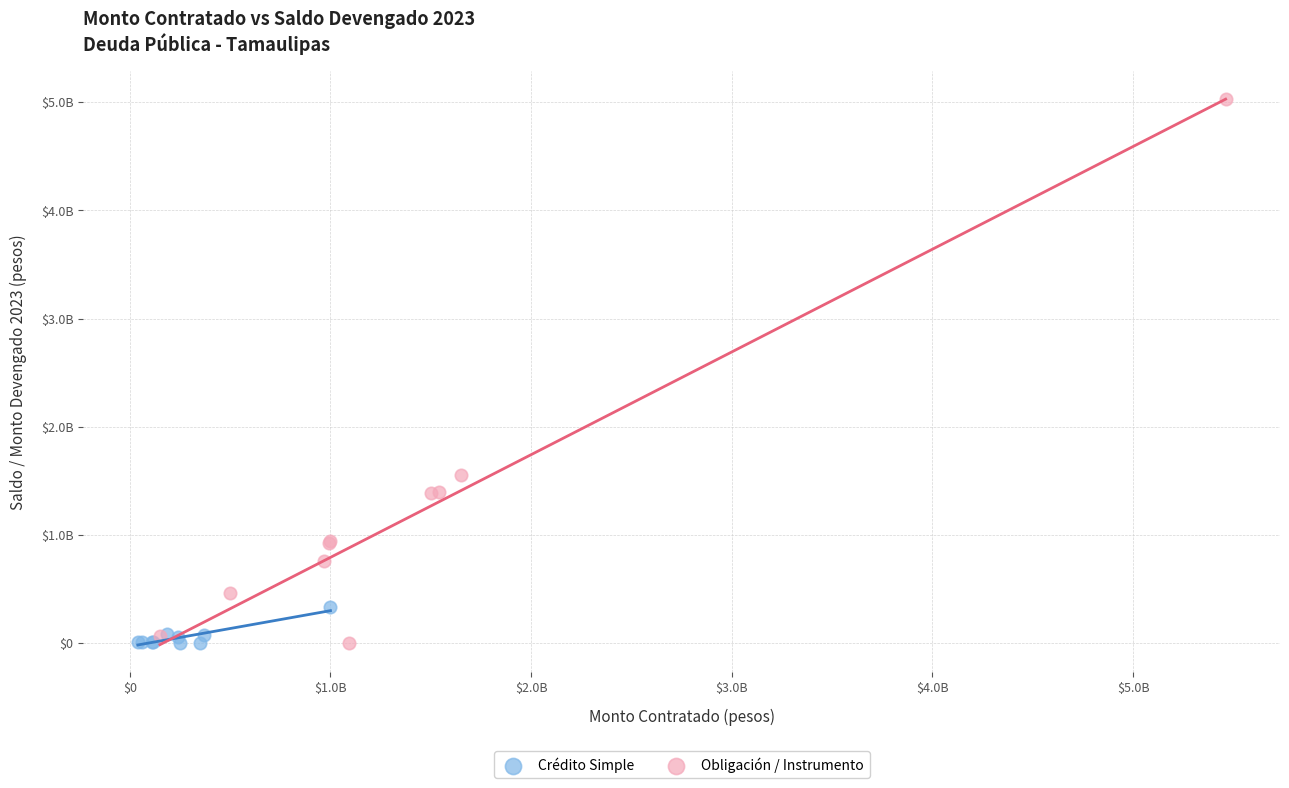

What are all the series names shown in the legend?

Crédito Simple, Obligación / Instrumento